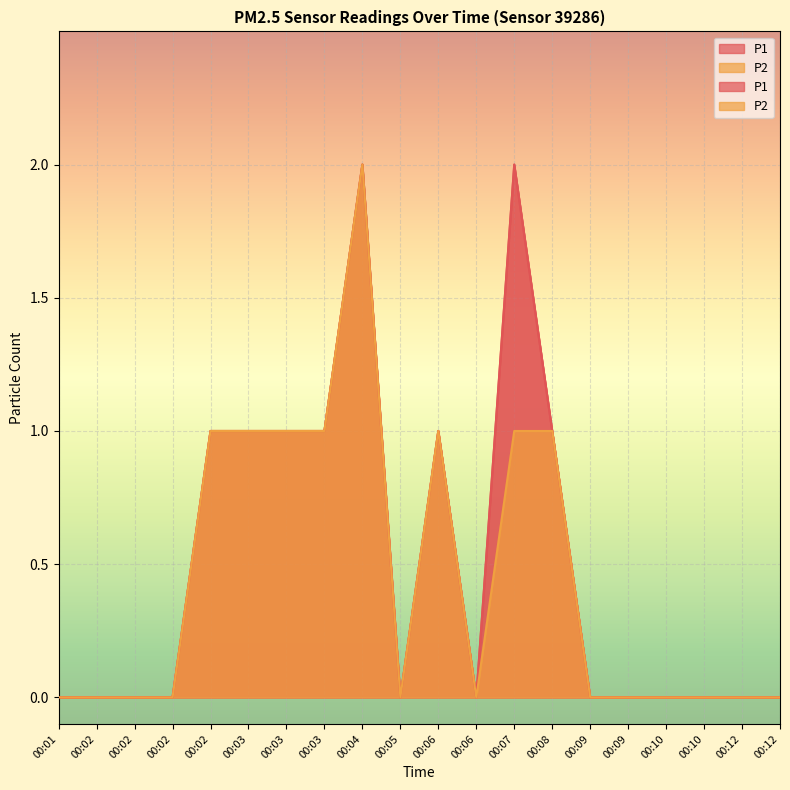

Is the value of P2 at 00:03 greater than the value of P1 at 00:07?

No